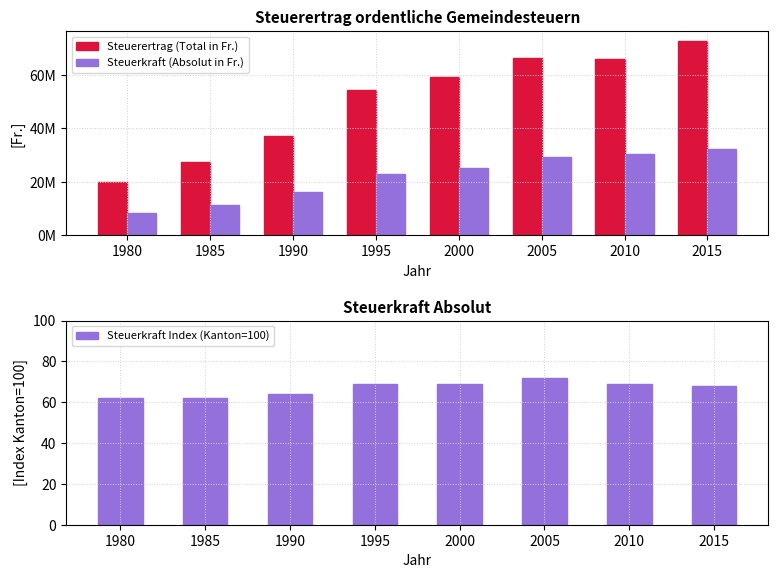

What is the value of the Steuerkraft Index (Kanton=100) bar at the 7th from the left?

69